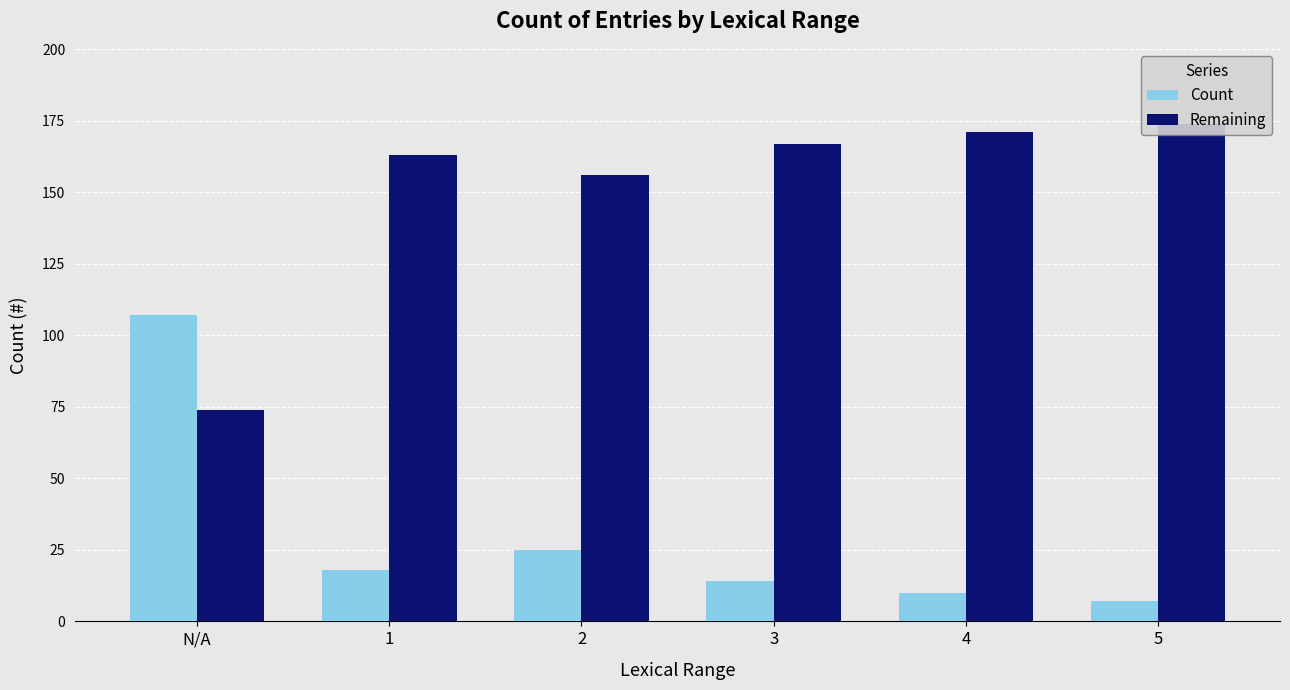

Rank the categories by Count value from highest to lowest.

N/A, 2, 1, 3, 4, 5